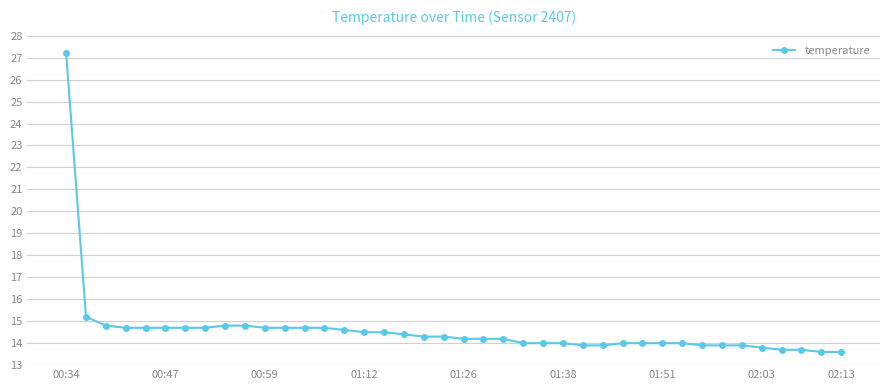

Count the number of data series in this chart.

1